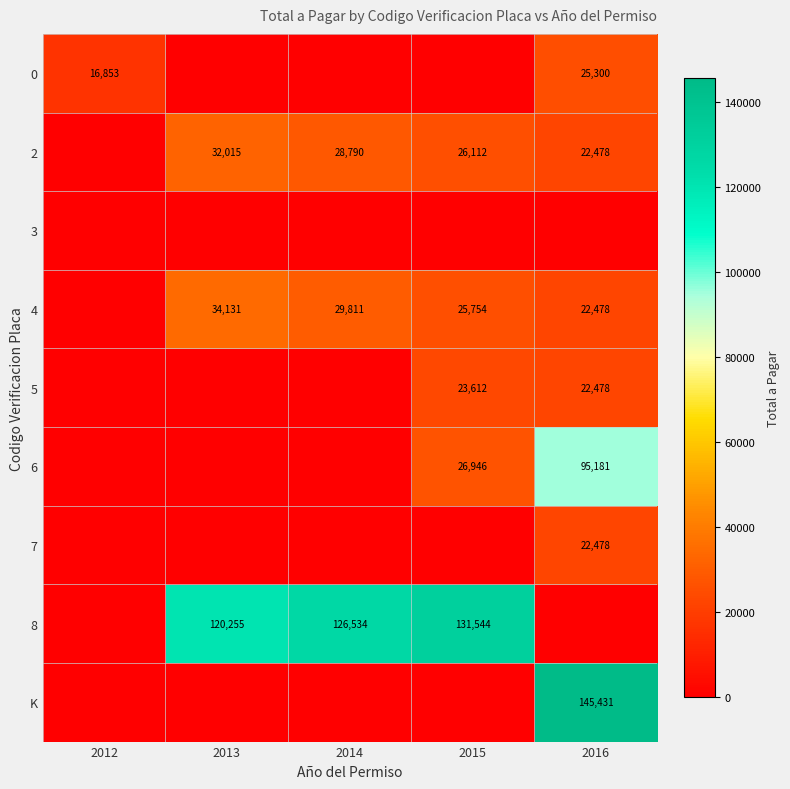

The 2 series shows 32015 at 2013. True or false?

True